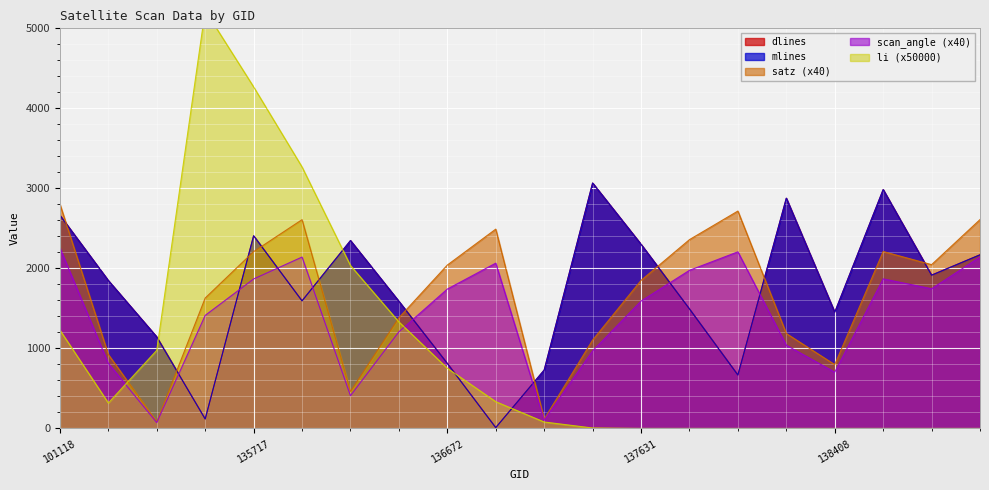

True or false: mlines has a value of 3067.0 at 137442.

True